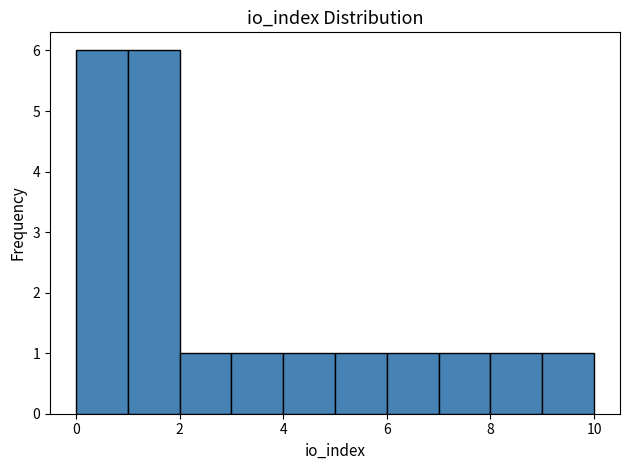

What is the height of the bar covering 3 to 4 on the x-axis? The values are not printed on the chart, so give them approximately, as read against the axis.

1